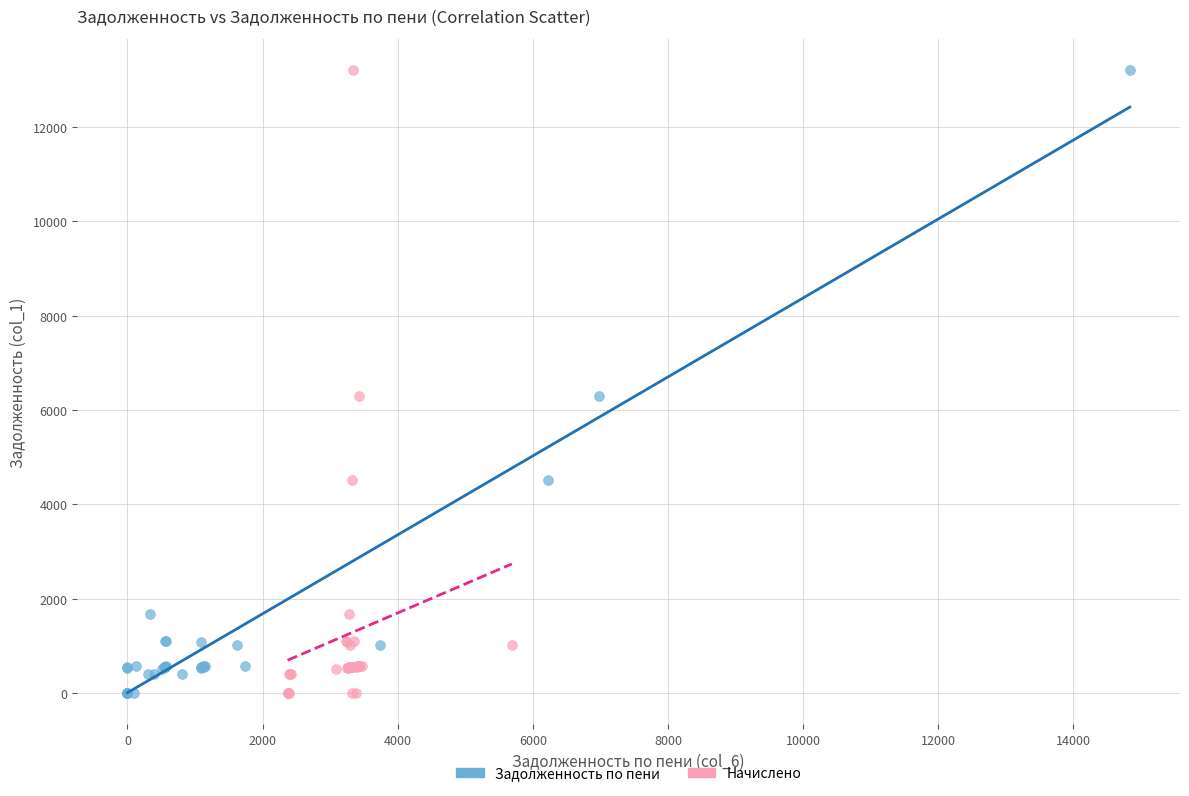

What are all the series names shown in the legend?

Задолженность по пени, Начислено